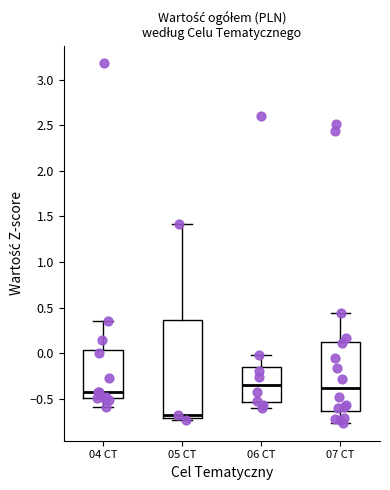

Reading left to right, read every box against the y-axis: the position of its median line, the range the box covers, and the ends of its whiskers. The values are not printed on the chart, so give them approximately, as read against the axis.

04 CT: median -0.40, box -0.50 to 0.05, whiskers -0.60 to 0.35
05 CT: median -0.70 (just above the box's lower edge), box -0.70 to 0.35, whiskers -0.75 to 1.40
06 CT: median -0.35, box -0.55 to -0.15, whiskers -0.60 to 0.00
07 CT: median -0.40, box -0.65 to 0.15, whiskers -0.75 to 0.45